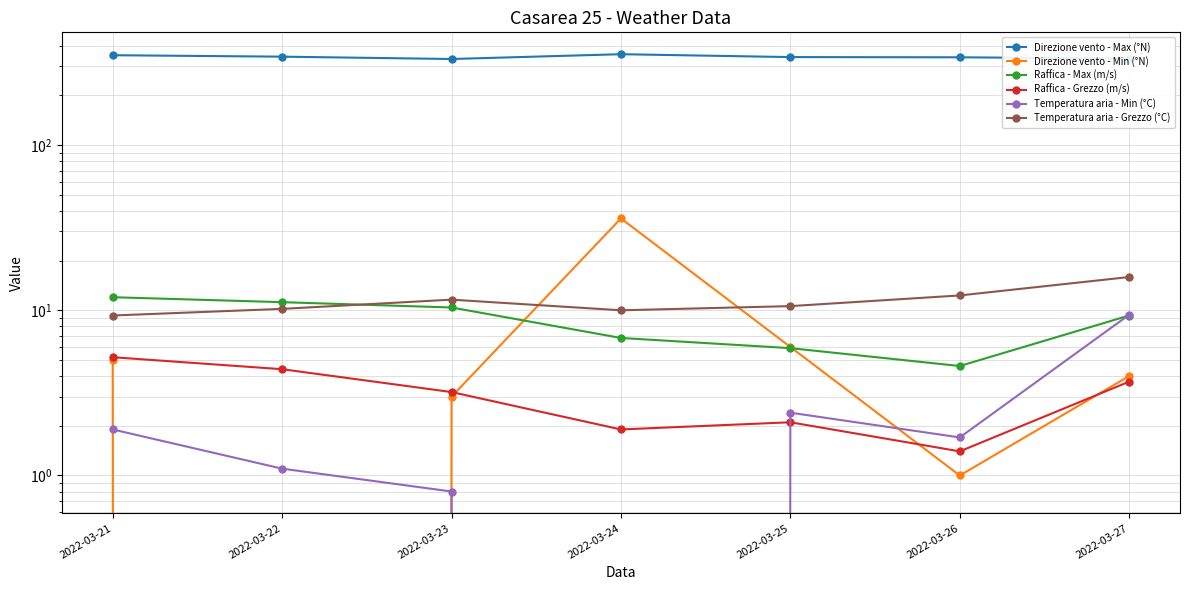

What value does the Raffica - Grezzo (m/s) series have at 2022-03-25?

2.1